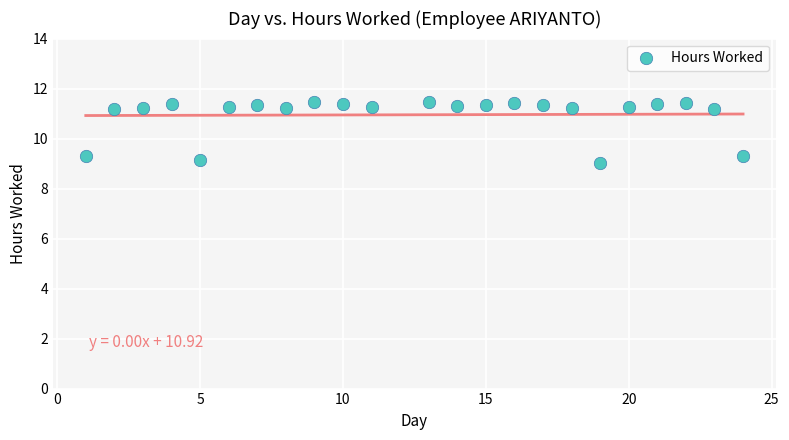

What is the range of X values (max minus min)?

23.0